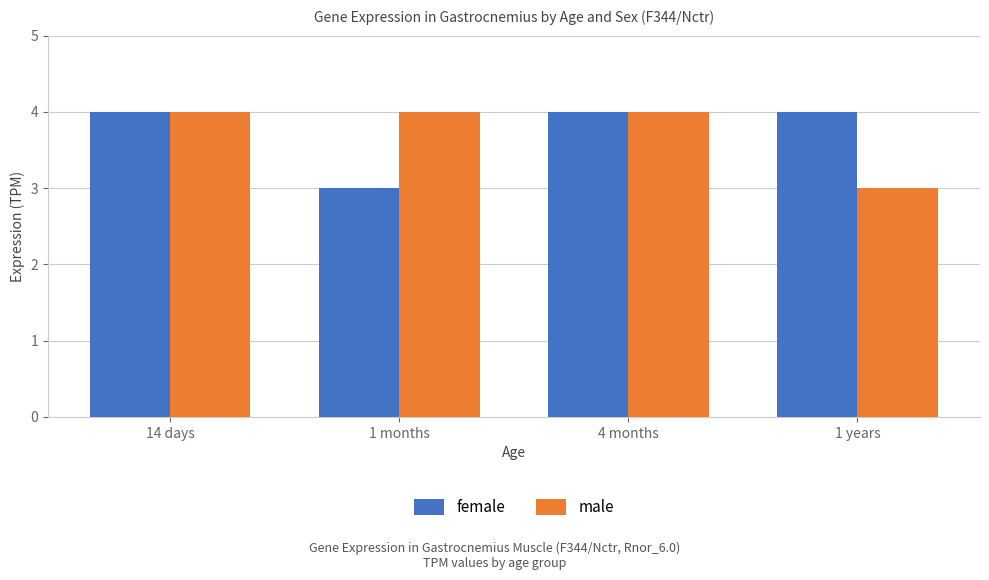

What is the greatest value displayed?

4